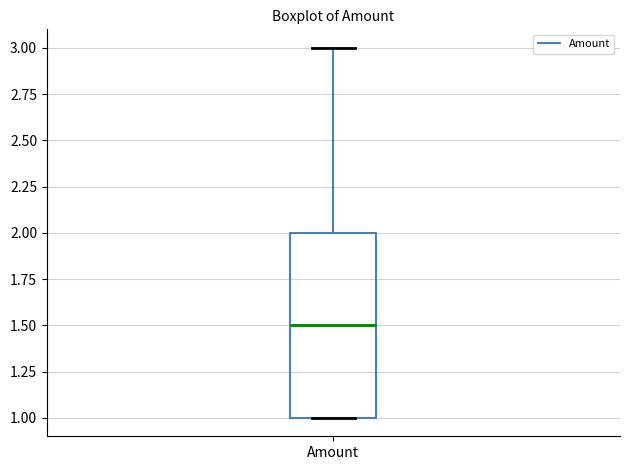

Where is the lower edge of the box for Amount on the y-axis? The values are not printed on the chart, so give them approximately, as read against the axis.

1.0